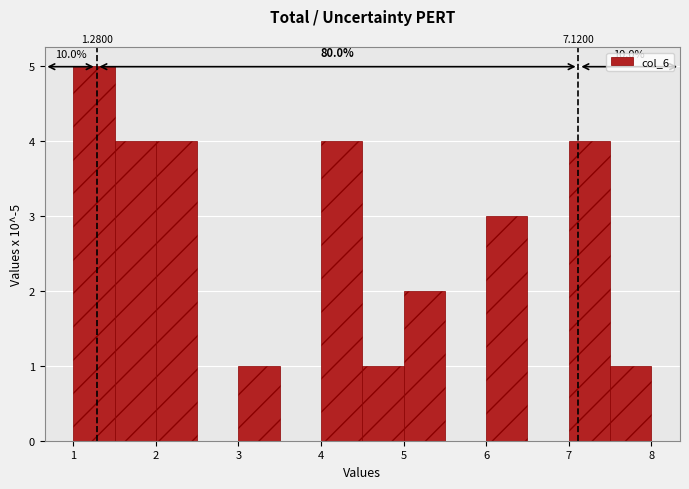

Over which range of the x-axis is the bar tallest?

1.0 to 1.5